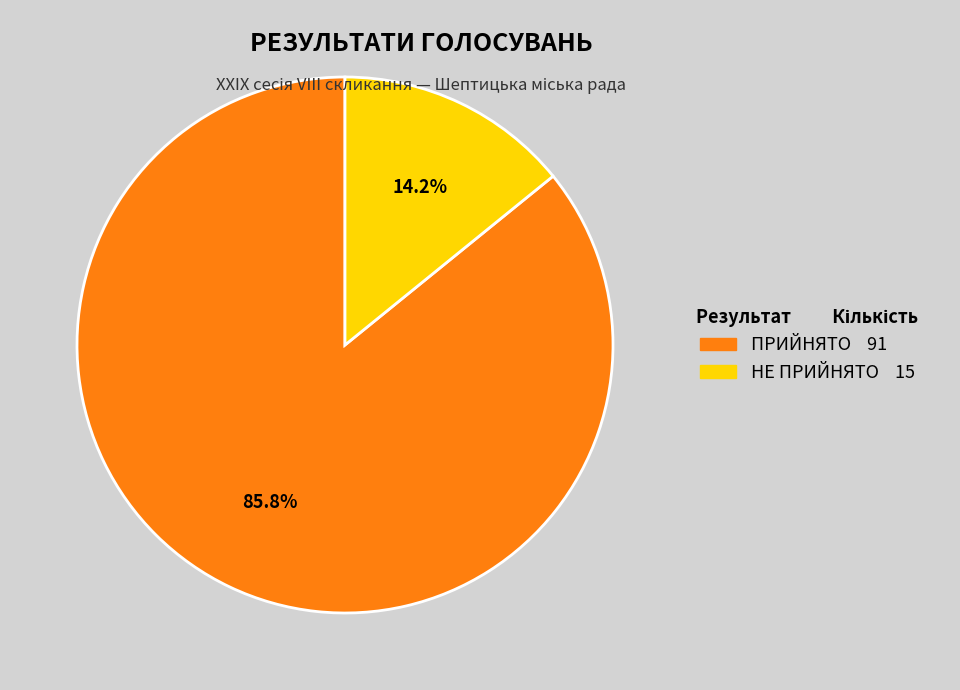

Is it true that НЕ ПРИЙНЯТО is 14% of the pie?

True